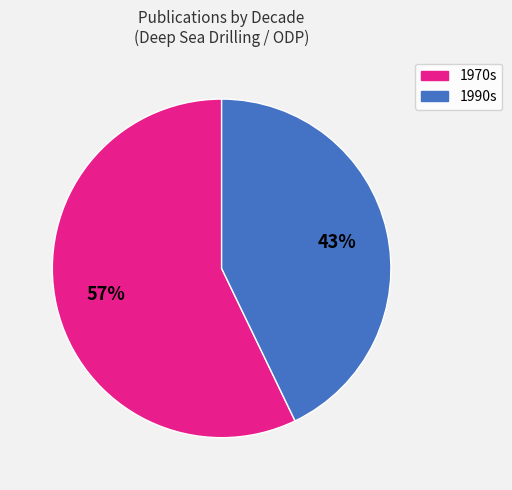

Count the number of slices in the pie.

2